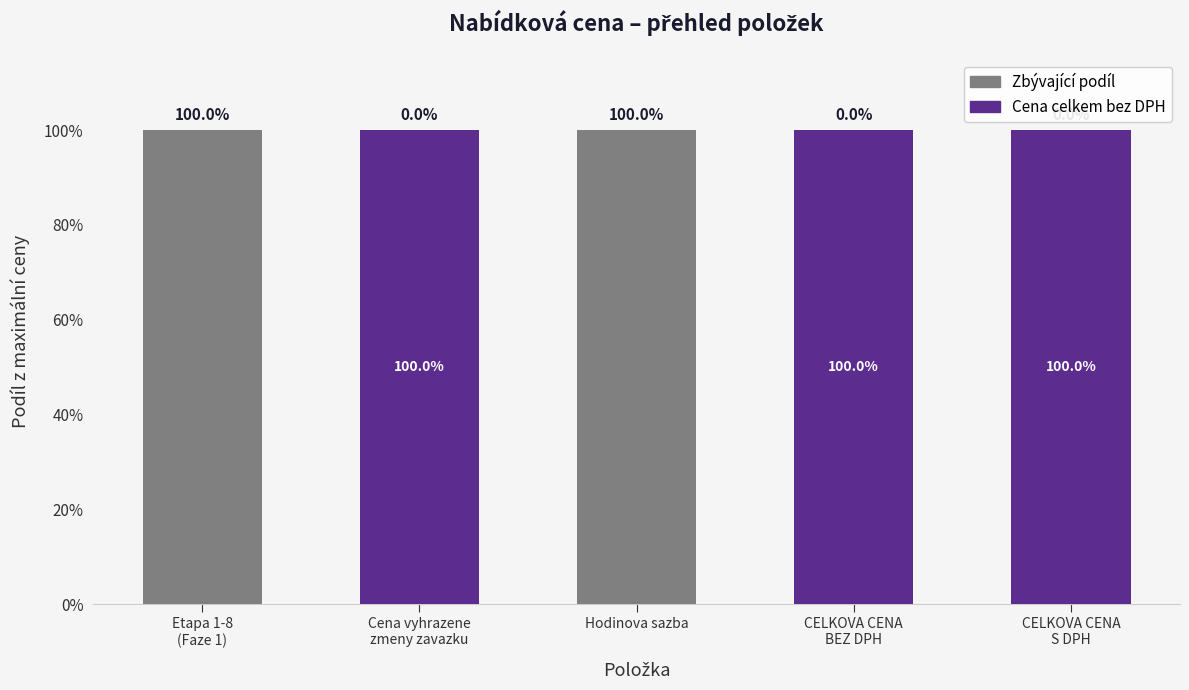

What is the total value across all series at Hodinova sazba?

100.0